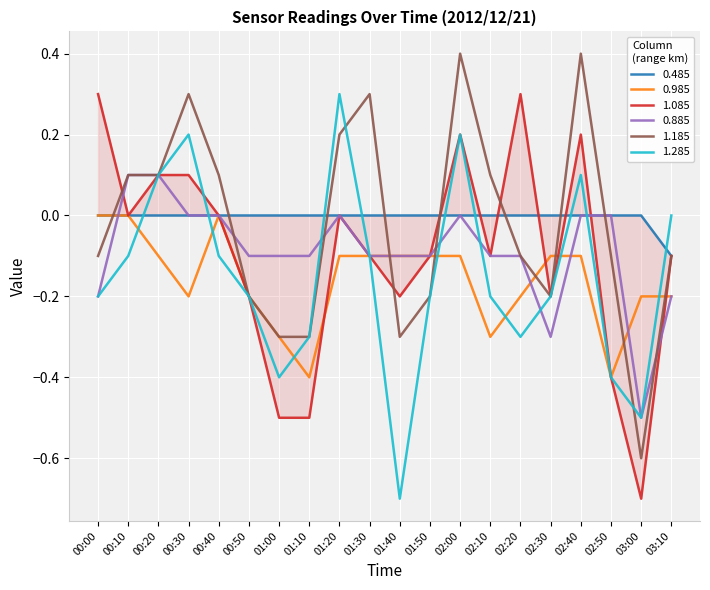

What is the approximate value of 0.985 at 01:40?

-0.1